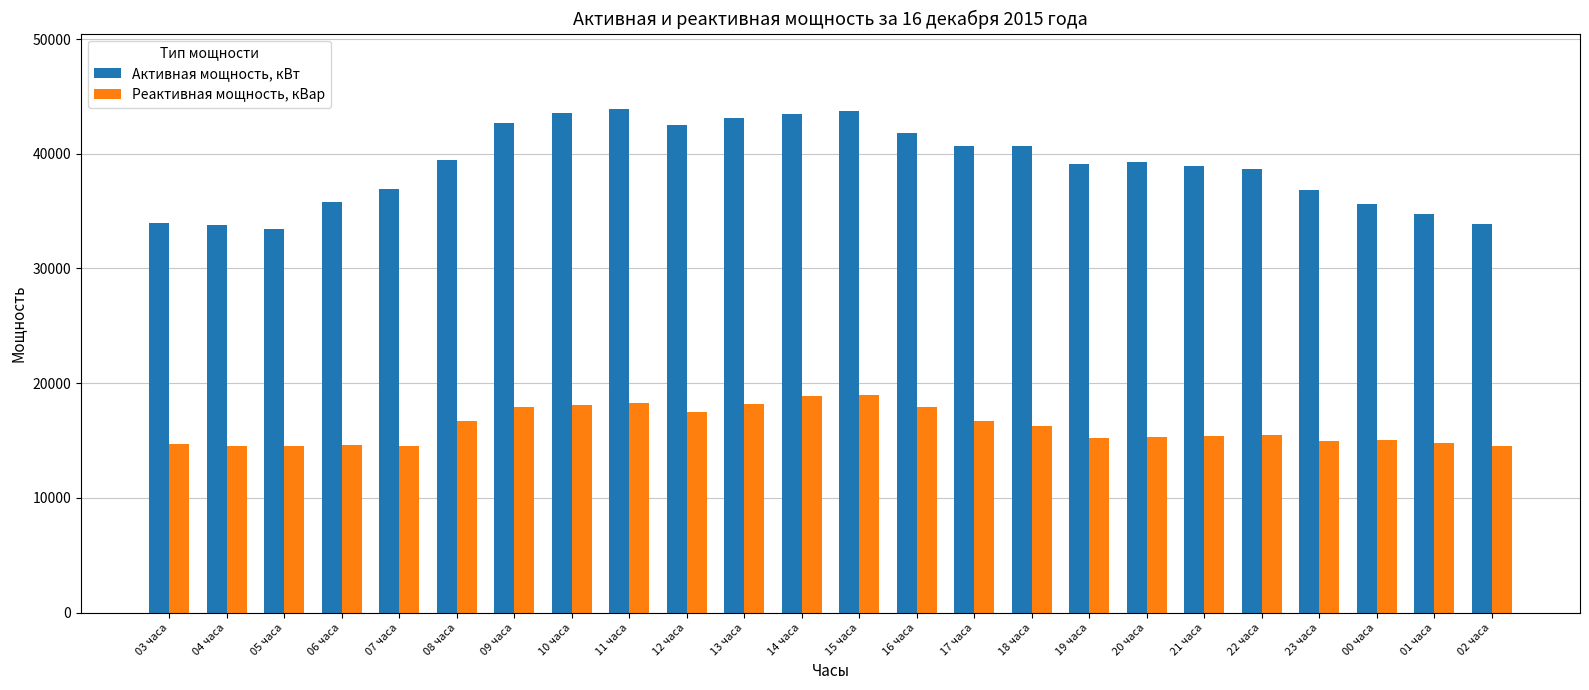

List the series in order of their overall mean, lowest first.

Реактивная мощность, кВар, Активная мощность, кВт